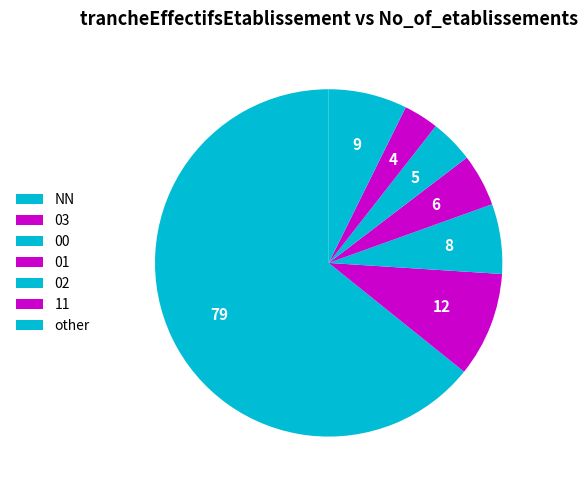

The 11 slice represents 3% of the pie. True or false?

True